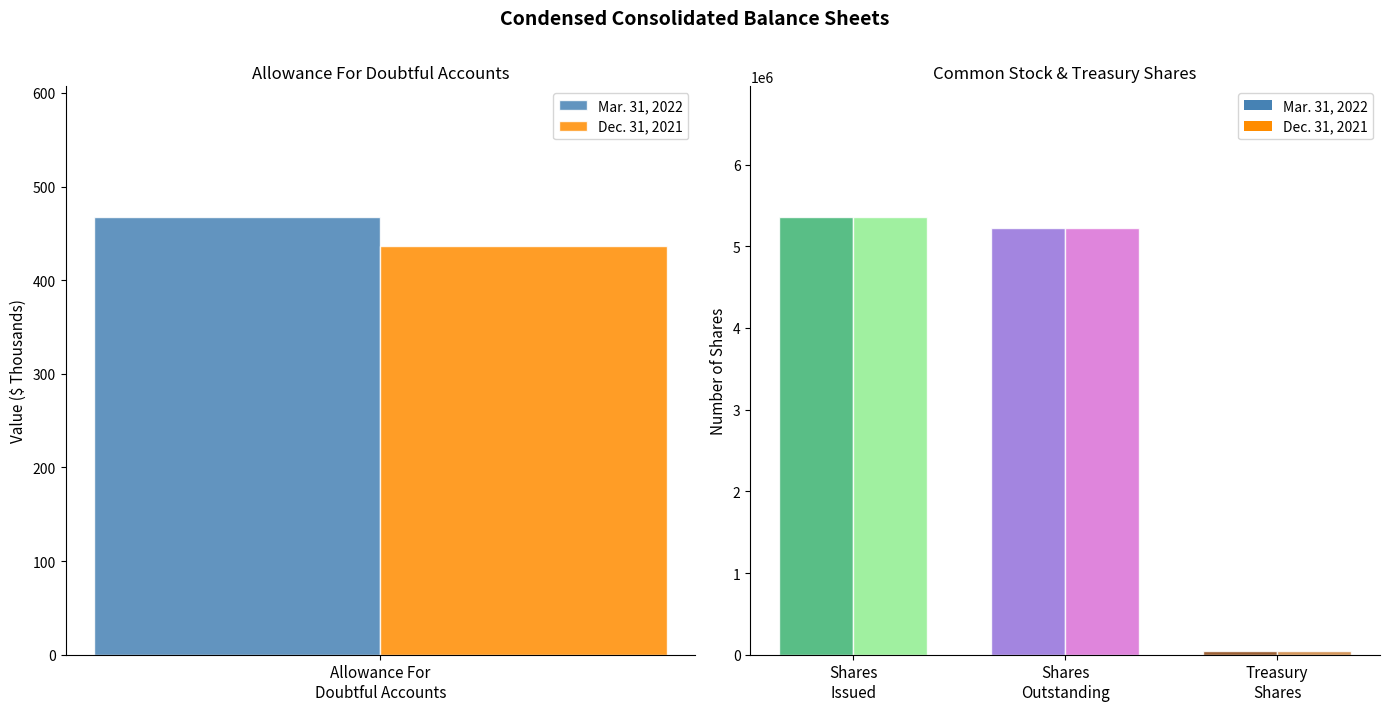

What are all the series names shown in the legend?

Mar. 31, 2022, Dec. 31, 2021